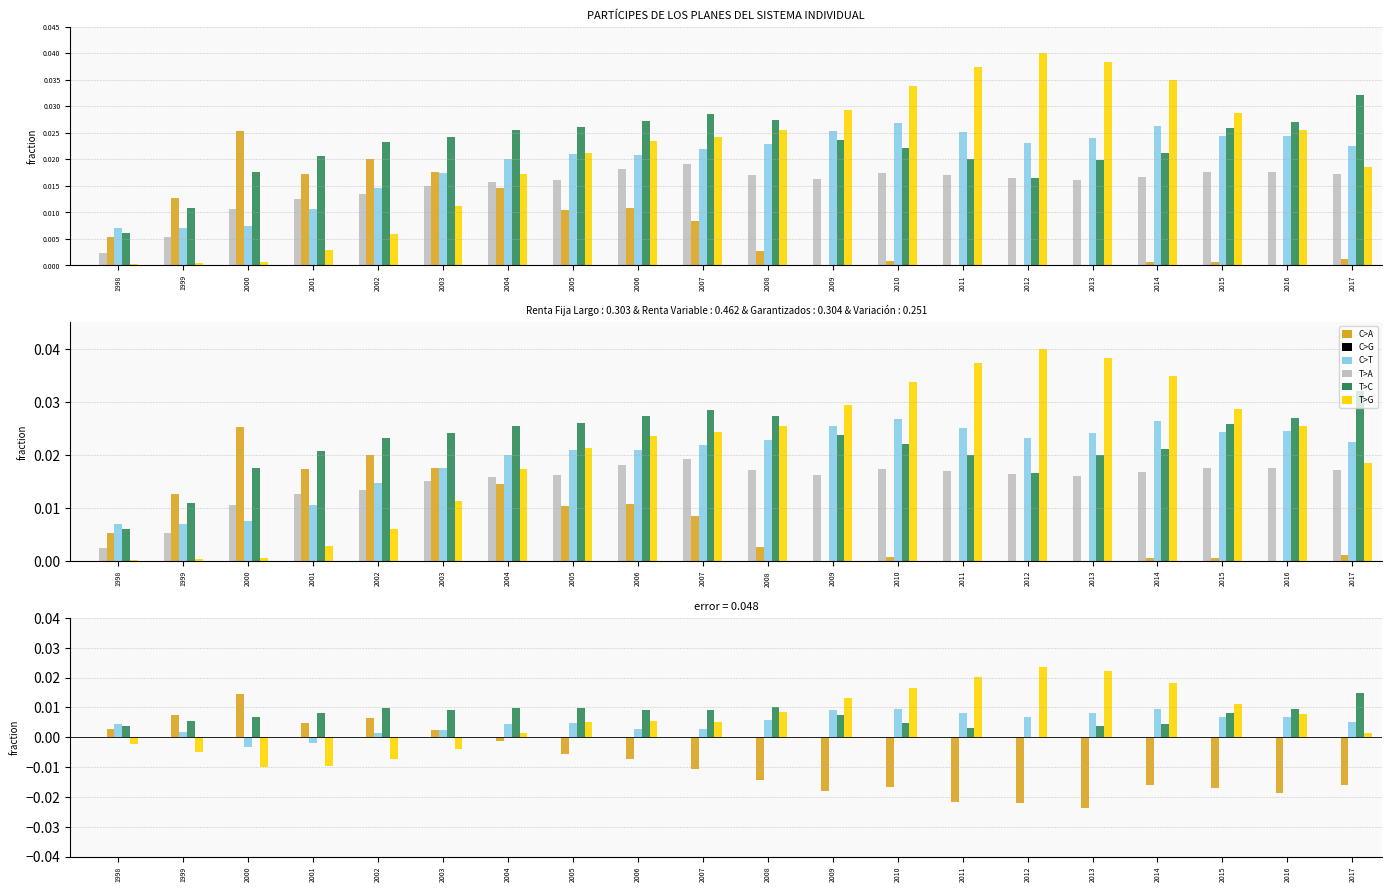

At which label does Variacion (col_8) first exceed 0?

1998